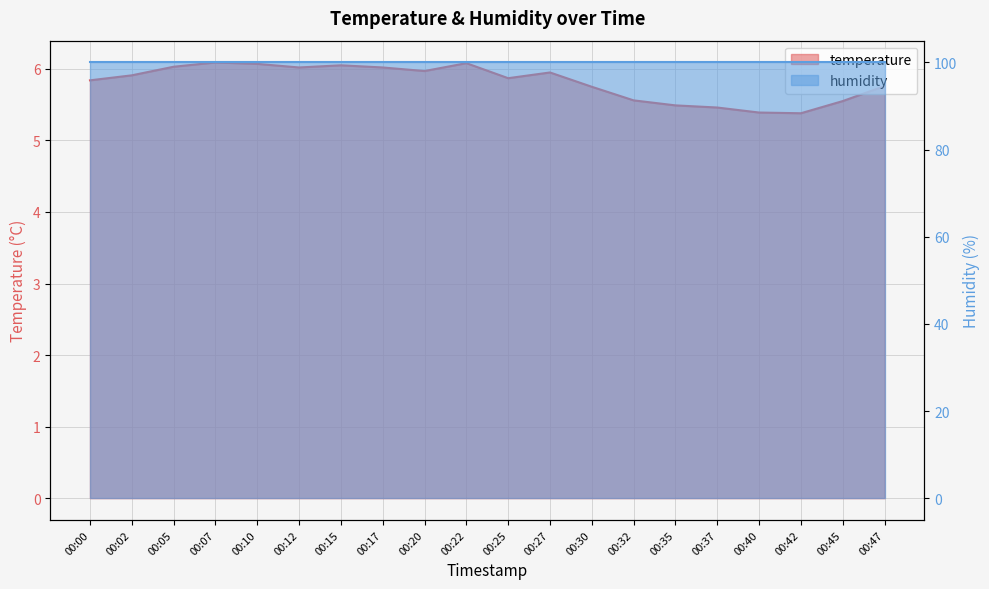

How many categories are shown in the chart?

20